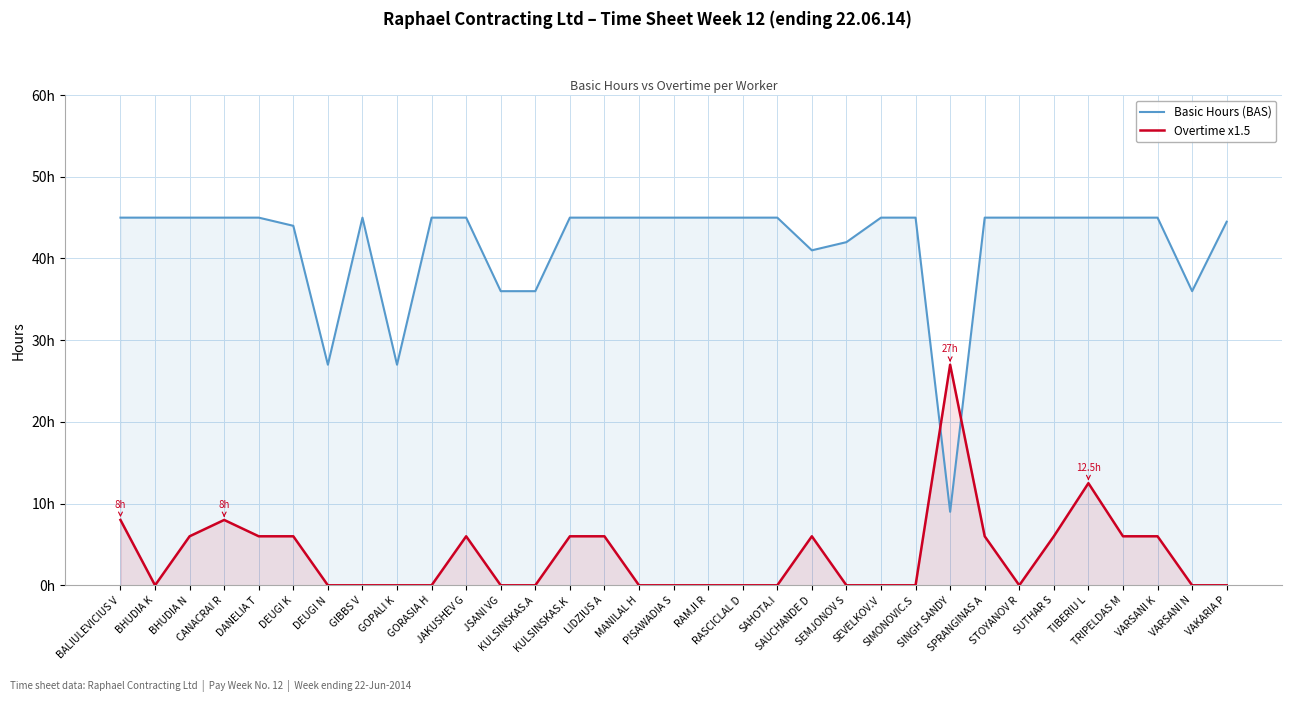

At which category does Basic Hours (BAS) reach its first local valley?

DEUGI N